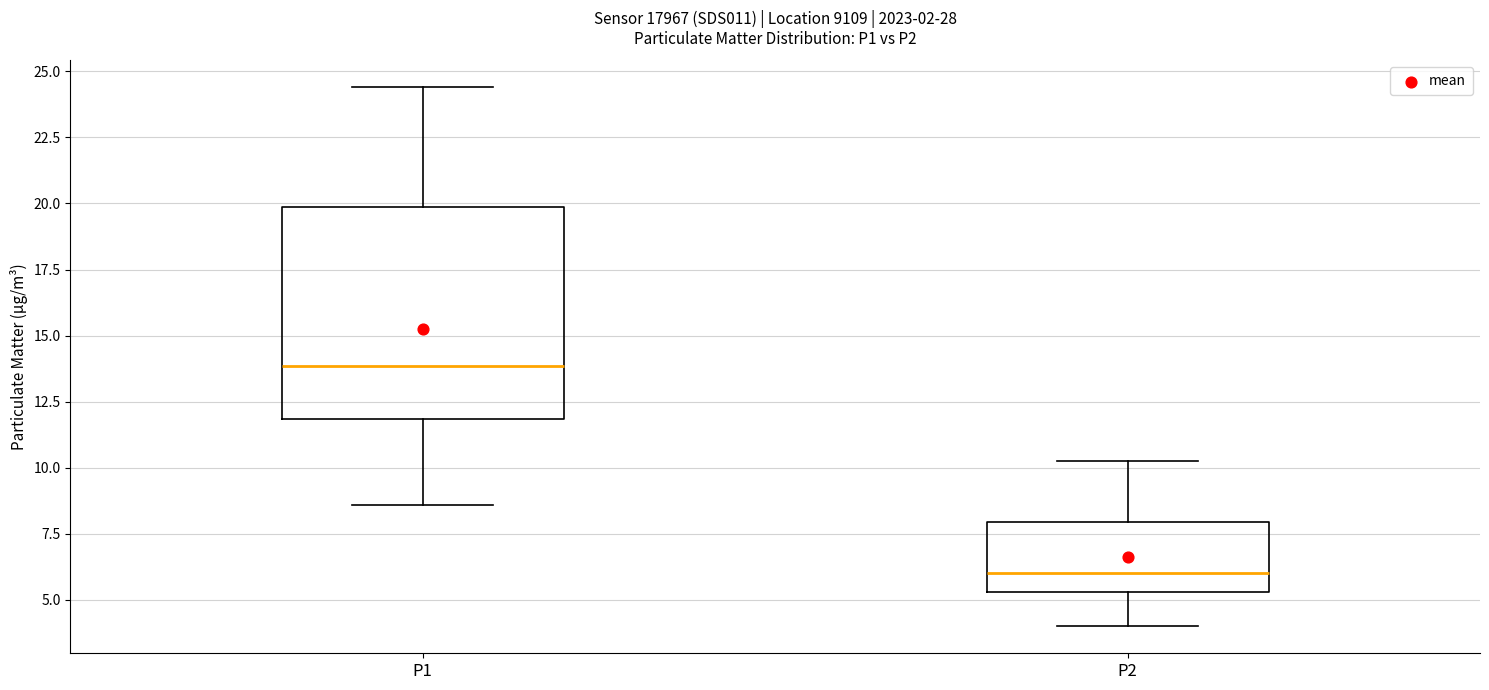

Comparing the boxes themselves (not the whiskers), which one is the tallest?

P1